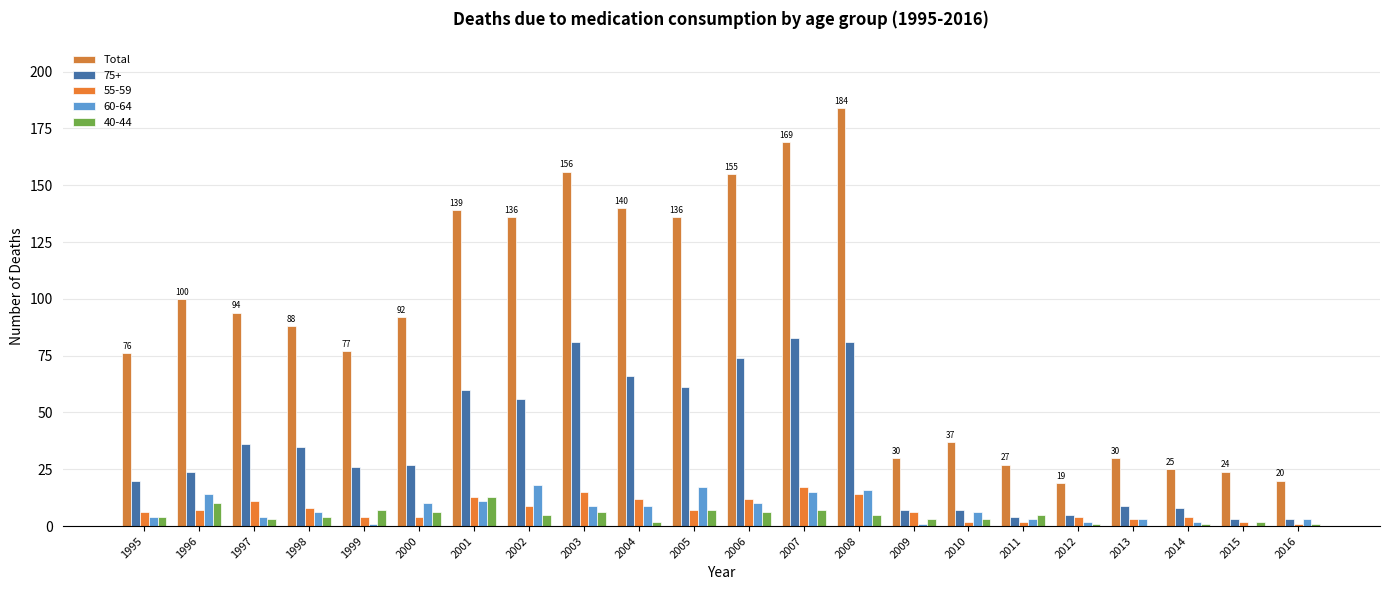

Reading right to left, what are all the values shown in this chart?

20	24	25	30	19	27	37	30	184	169	155	136	140	156	136	139	92	77	88	94	100	76